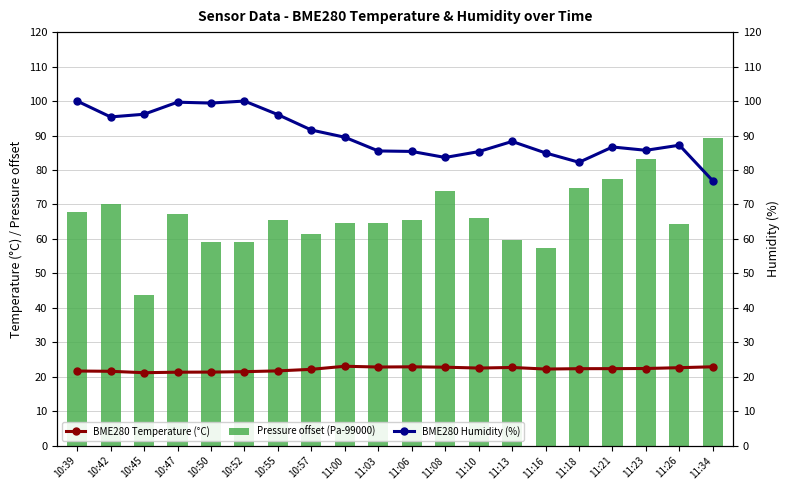

The BME280 Humidity (%) series shows 91.6 at 10:57. True or false?

True